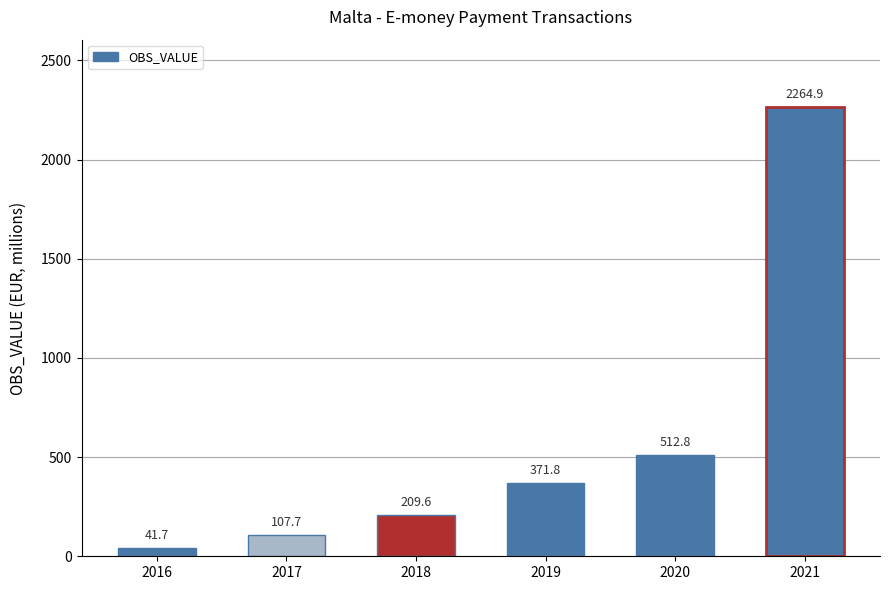

Reading left to right, extract all data points from this chart.

41.7	107.7	209.6	371.8	512.8	2264.9